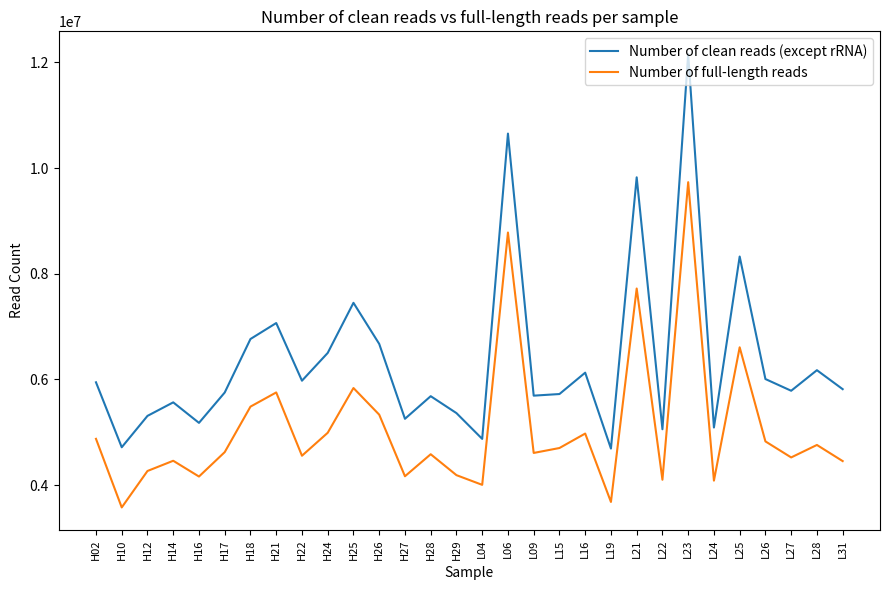

At which category does Number of clean reads (except rRNA) reach its first local valley?

H10